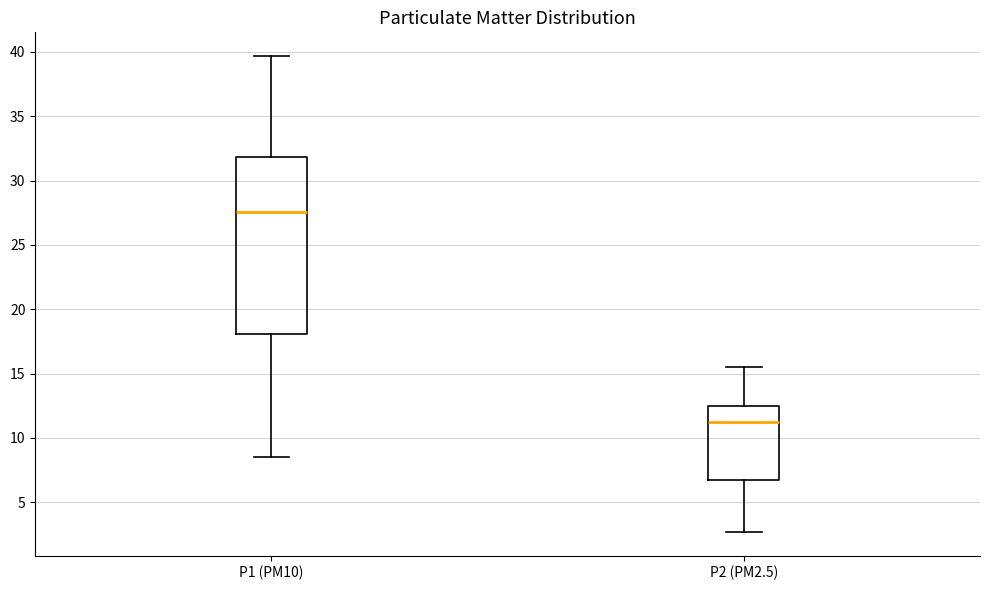

Where is the lower edge of the box for P1 (PM10) on the y-axis? The values are not printed on the chart, so give them approximately, as read against the axis.

18.0